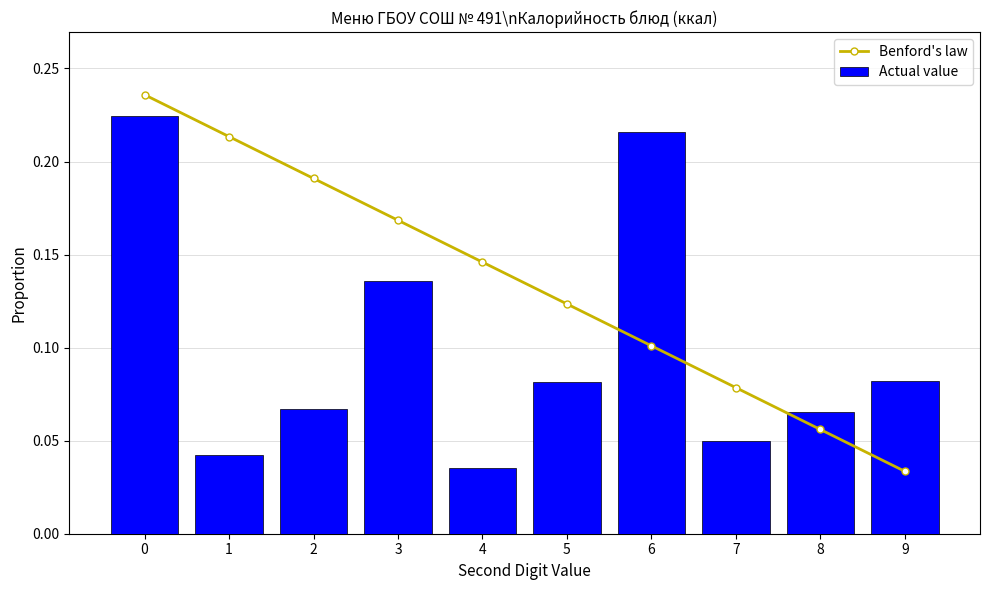

Which category has the lowest value in the Actual value series?

4